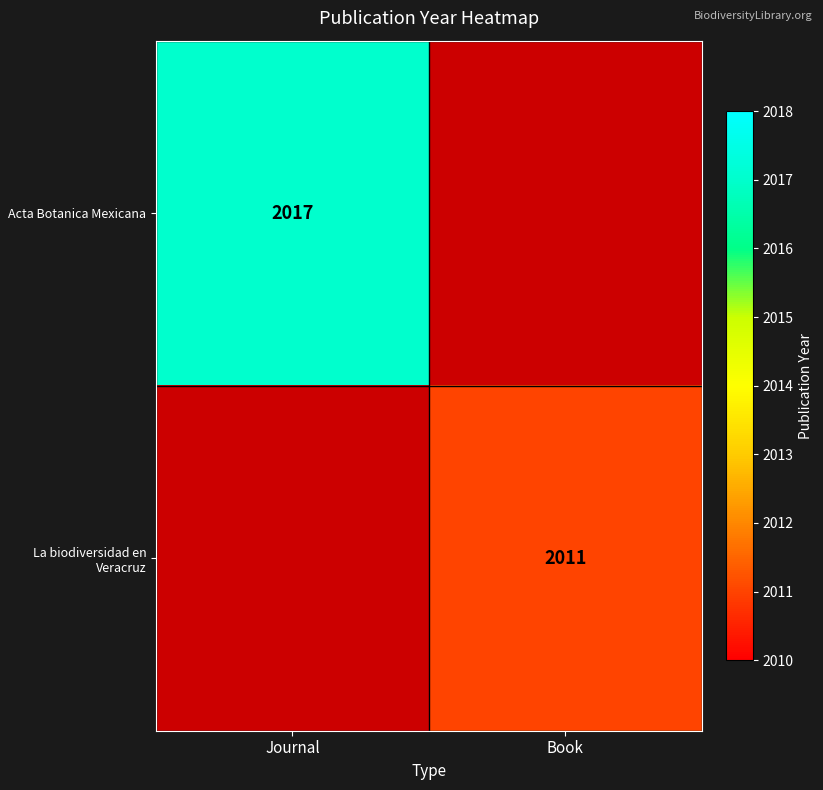

Is it true that La biodiversidad en Veracruz equals 823 at Book?

False